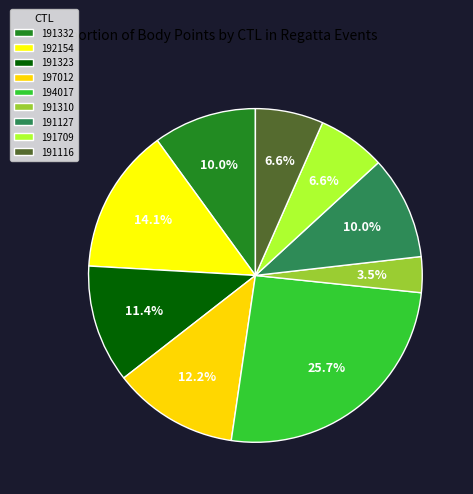

How many slices are in this pie chart?

9